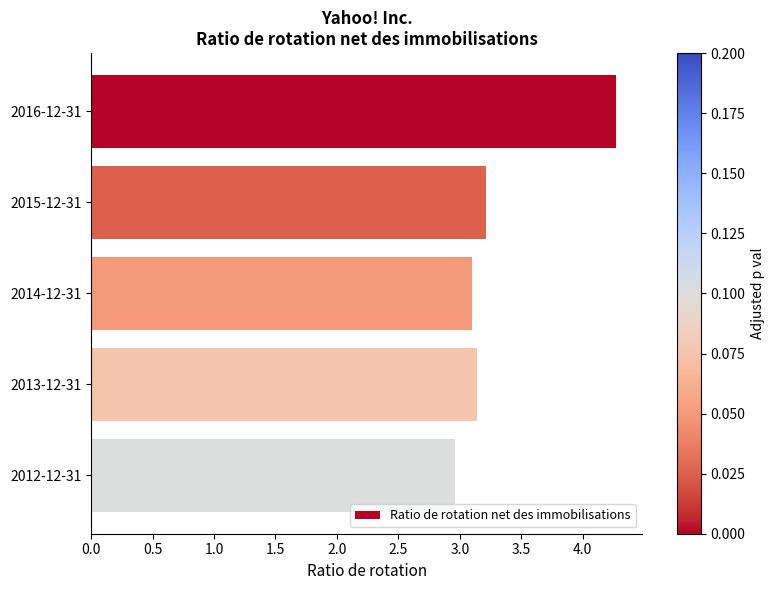

Which label corresponds to the smallest value in the chart?

2012-12-31